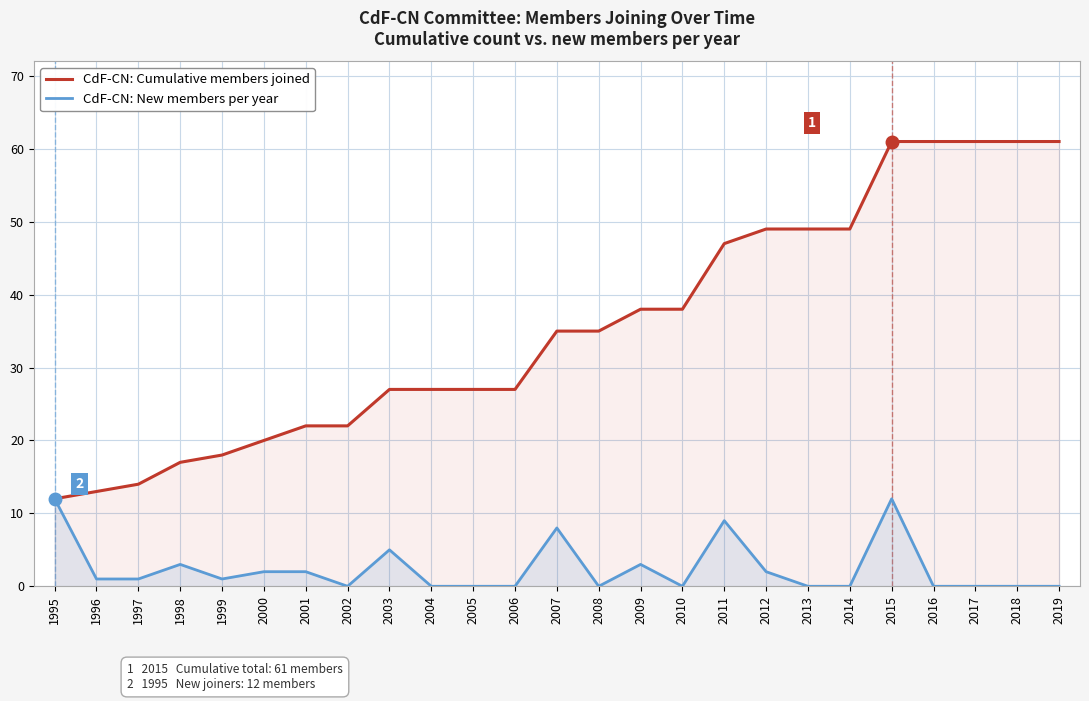

Is the value of CdF-CN: New members per year at 2011 greater than the value of CdF-CN: Cumulative members joined at 2009?

No